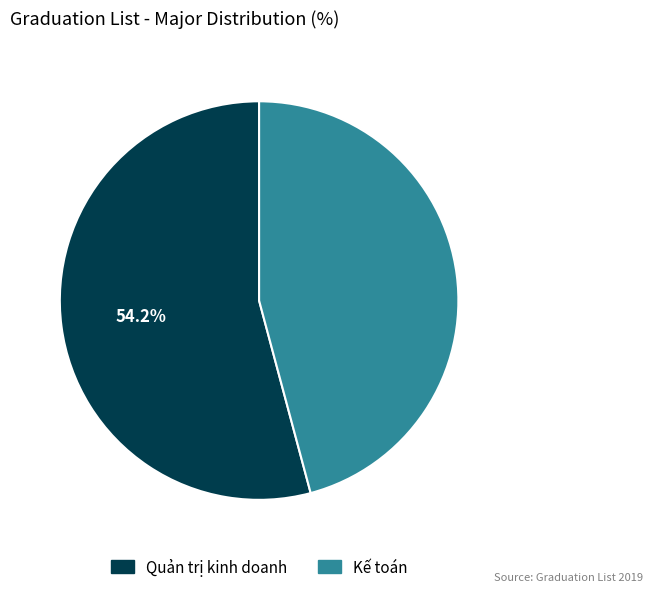

Does any single category account for the majority?

Yes